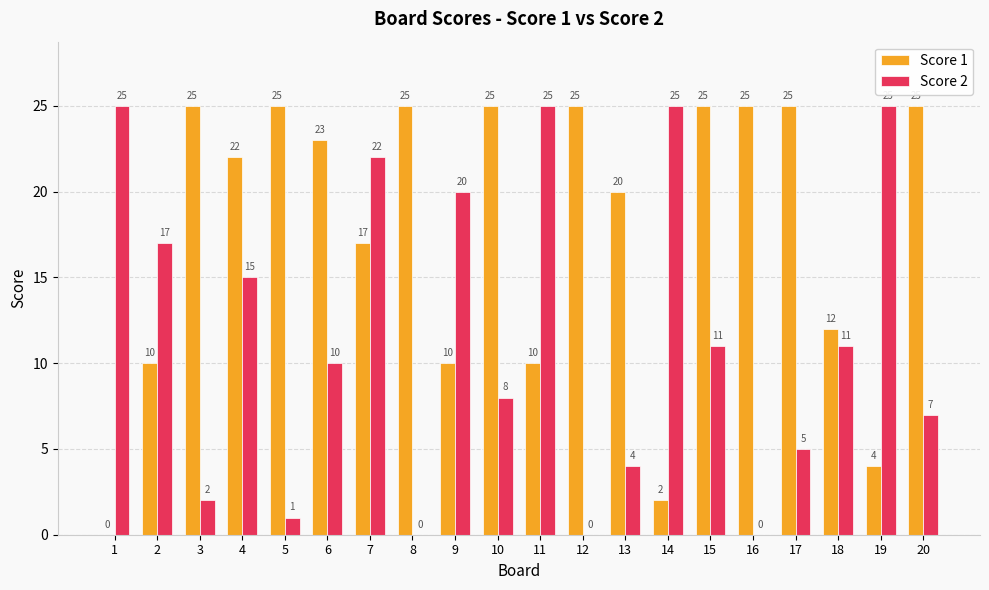

How many values in Score 2 are above zero?

17